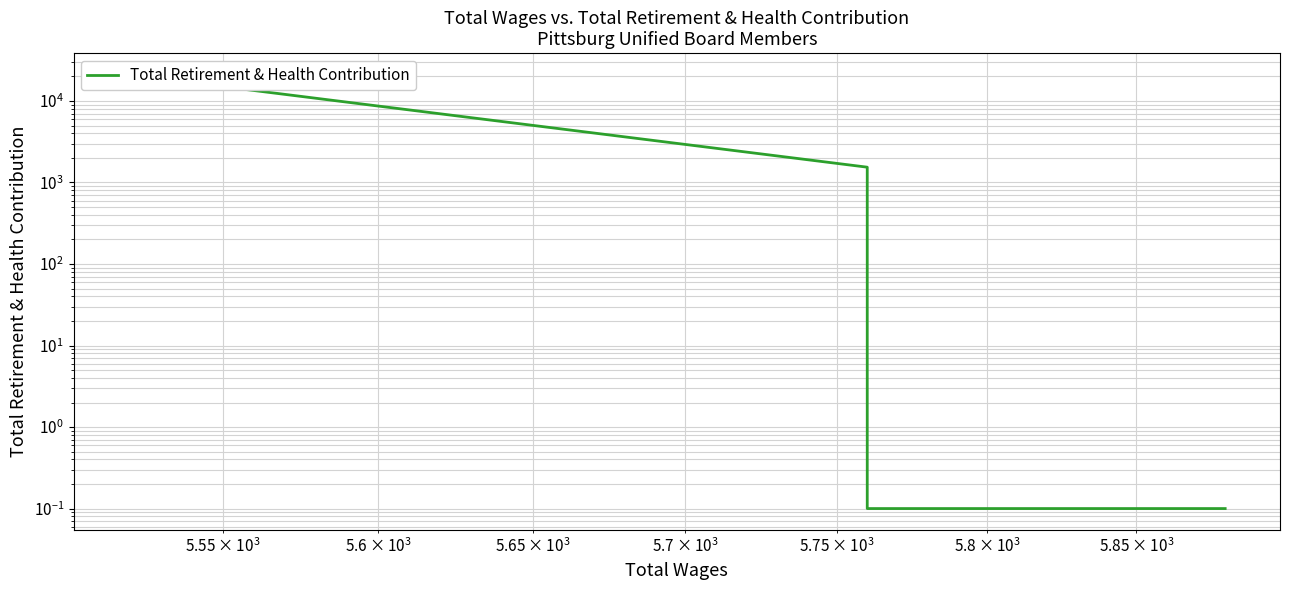

The chart shows a value of 0.2 at 4. True or false?

False